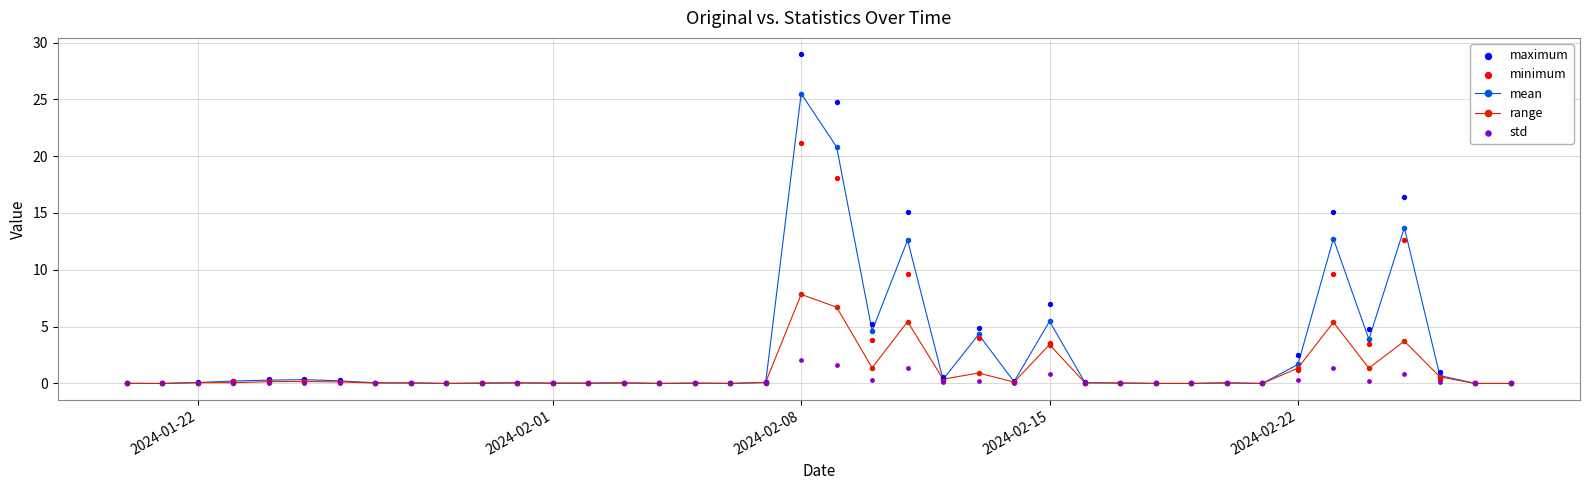

Which series has the largest Y range (max minus min)?

maximum